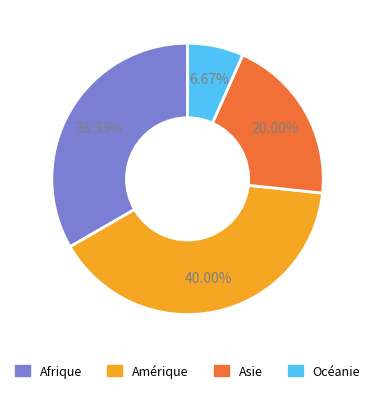

Rank the categories by value from highest to lowest.

Amérique, Afrique, Asie, Océanie